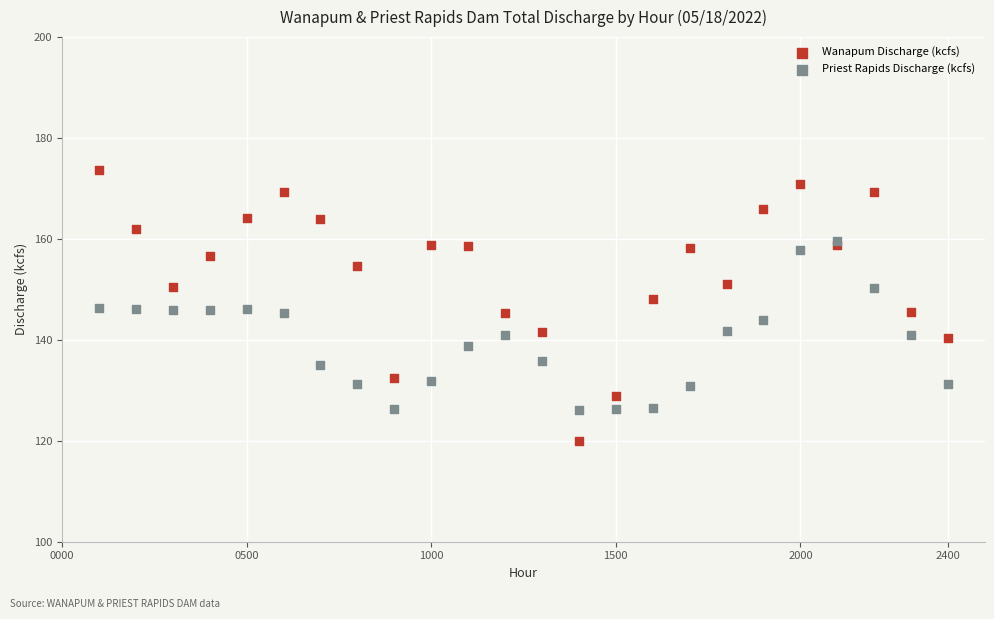

Which series has the largest Y range (max minus min)?

Wanapum Discharge (kcfs)